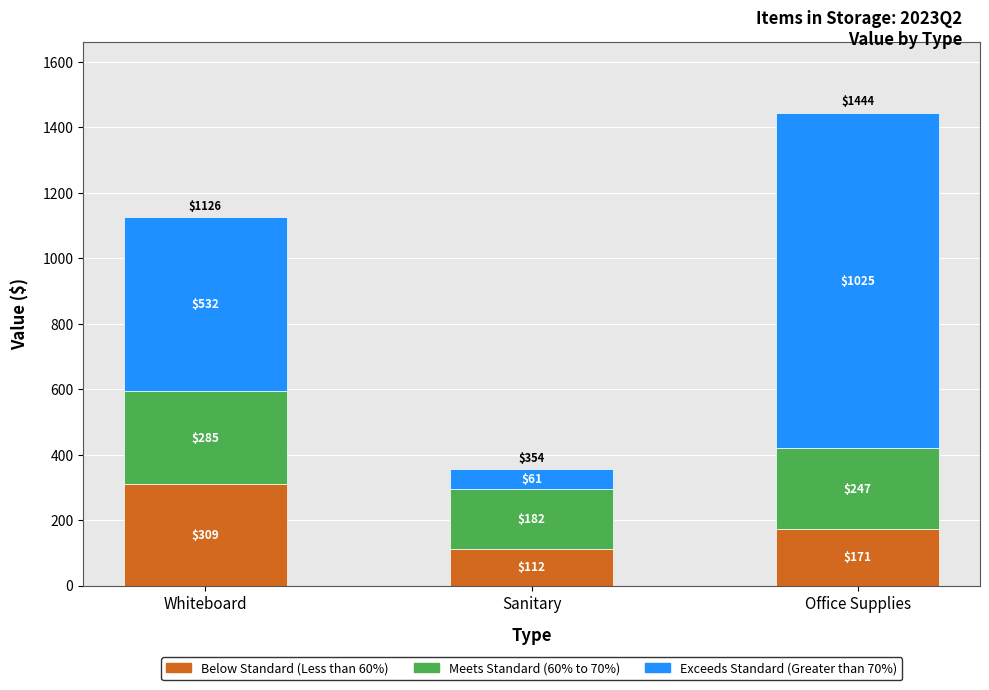

At which label does Below Standard (Less than 60%) first exceed 171?

Whiteboard